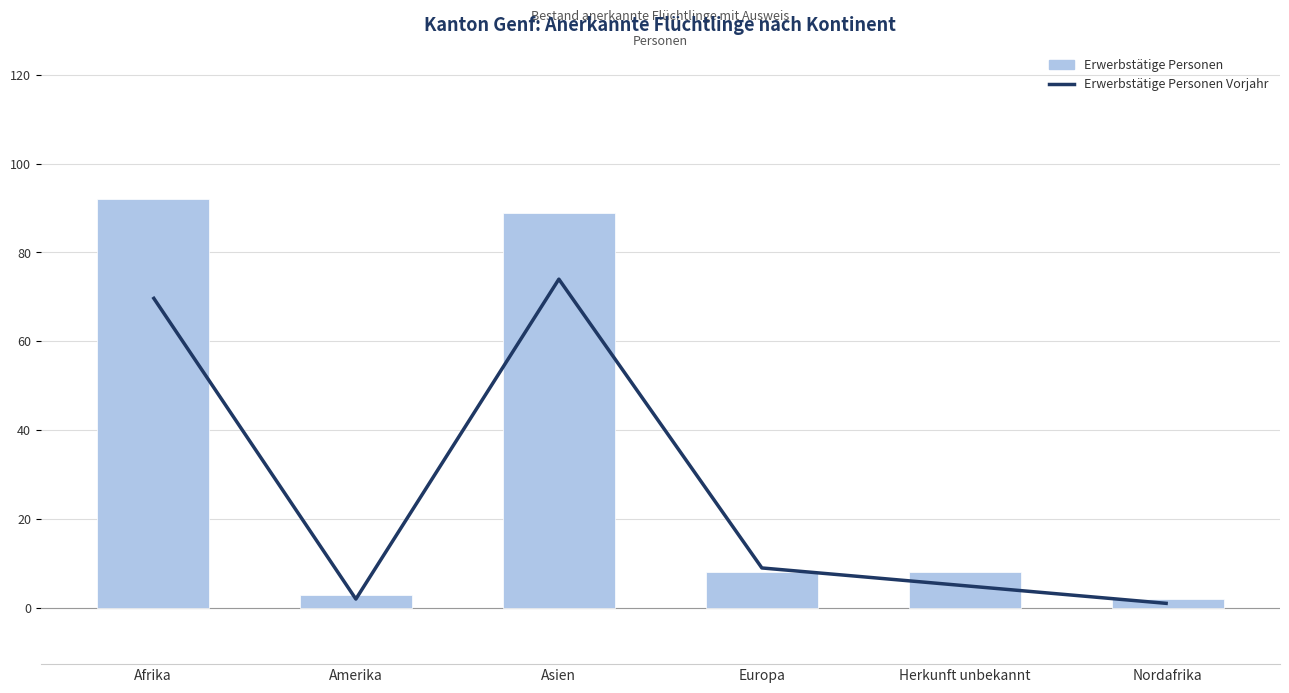

What are all the series names shown in the legend?

Erwerbstätige Personen Vorjahr, Erwerbstätige Personen